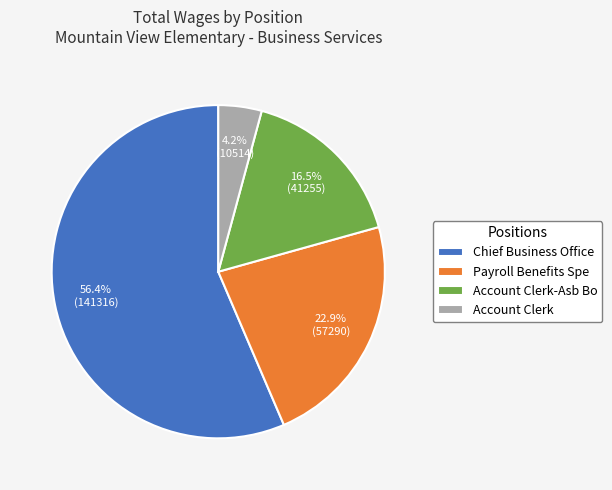

What percentage is the Chief Business Office slice, to the nearest percent?

56%